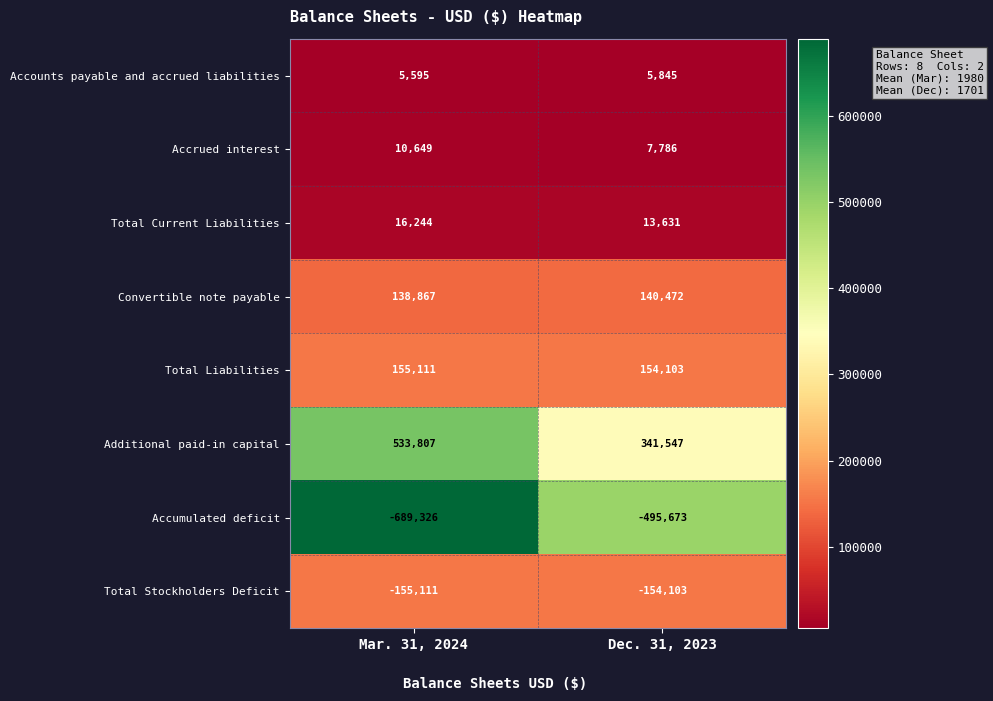

Reading left to right, list all the values displayed in this chart.

Accounts payable and accrued liabilities: 5595	5845
Accrued interest: 10649	7786
Total Current Liabilities: 16244	13631
Convertible note payable: 138867	140472
Total Liabilities: 155111	154103
Additional paid-in capital: 533807	341547
Accumulated deficit: -689326	-495673
Total Stockholders Deficit: -155111	-154103